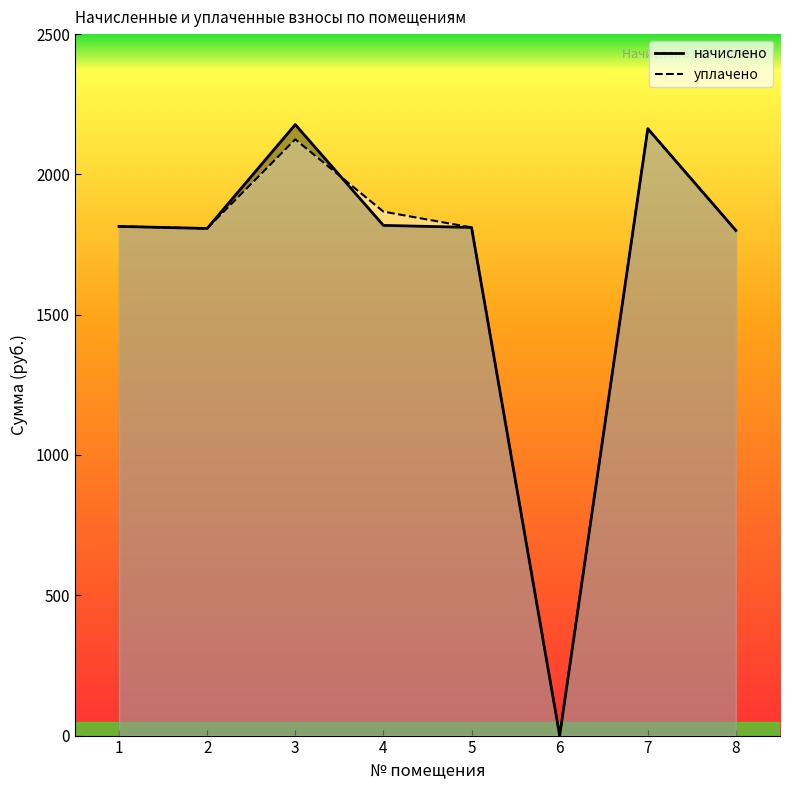

Reading left to right, transcribe all the data shown in this chart.

начислено: 1814.7	1807.3	2177.6	1818.3	1811.0	0.0	2162.9	1800.0
уплачено: 1814.7	1807.3	2124.9	1867.4	1811.0	0.0	2162.9	1800.0